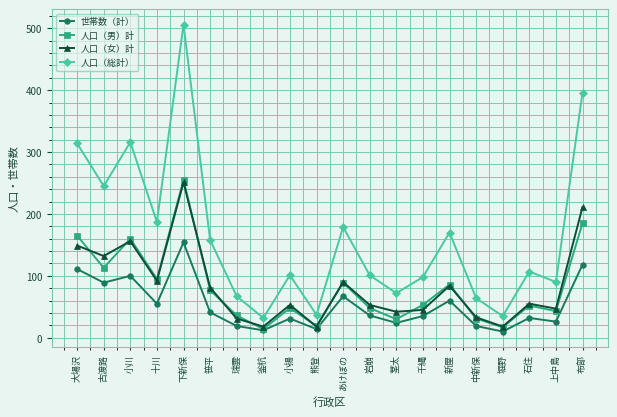

Which series changed the most between 十川 and 瑞雲?

人口（総計）